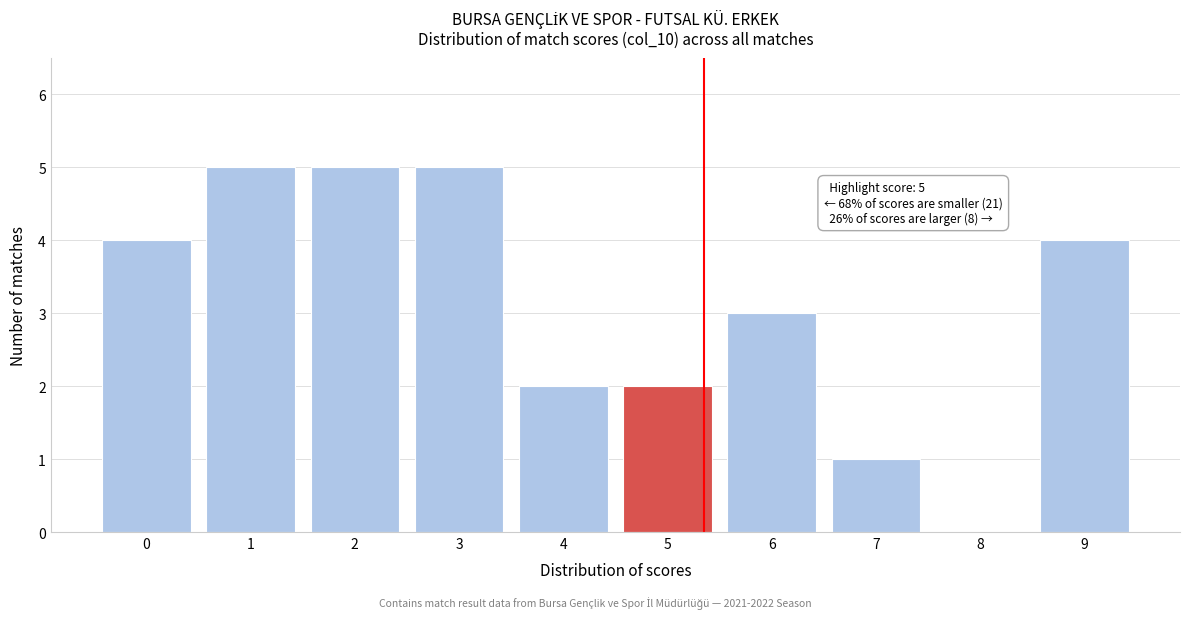

Reading left to right, transcribe all the data shown in this chart.

0=4	1=5	2=5	3=5	4=2	5=2	6=3	7=1	8=0	9=4